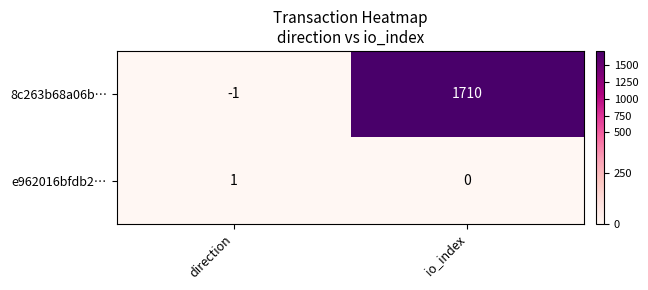

Which series has the widest spread of values?

8c263b68a06b…